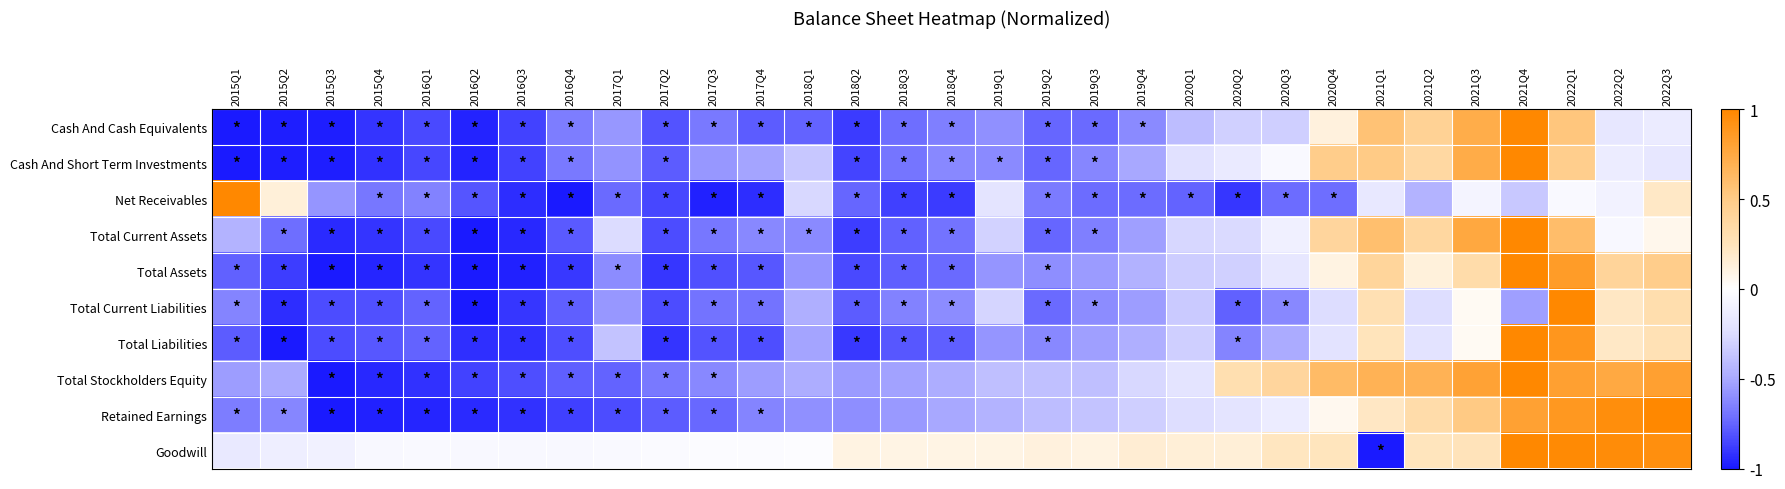

What is the minimum value shown in the chart?

-1.0